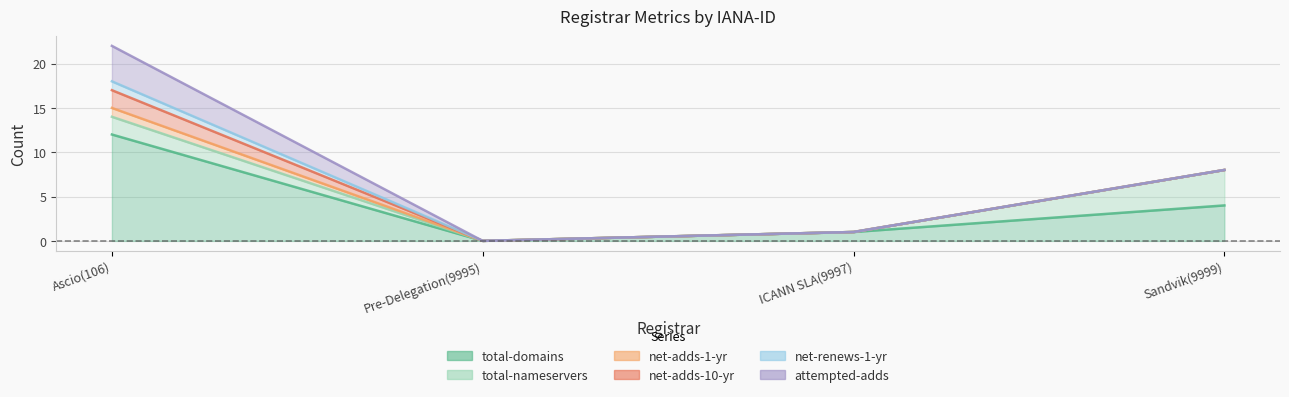

At Pre-Delegation(9995), list the series in order from largest to smallest.

total-domains, total-nameservers, net-adds-1-yr, net-adds-10-yr, net-renews-1-yr, attempted-adds